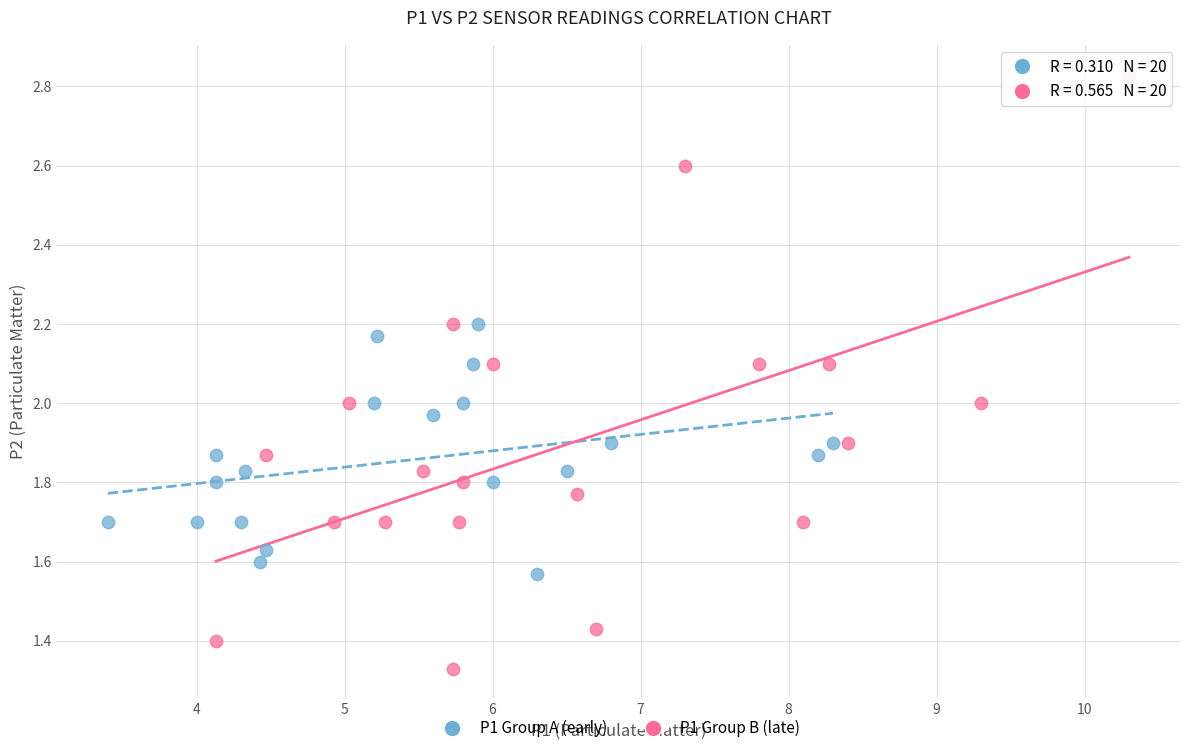

Which series reaches the minimum Y coordinate?

P1 Group B (late)